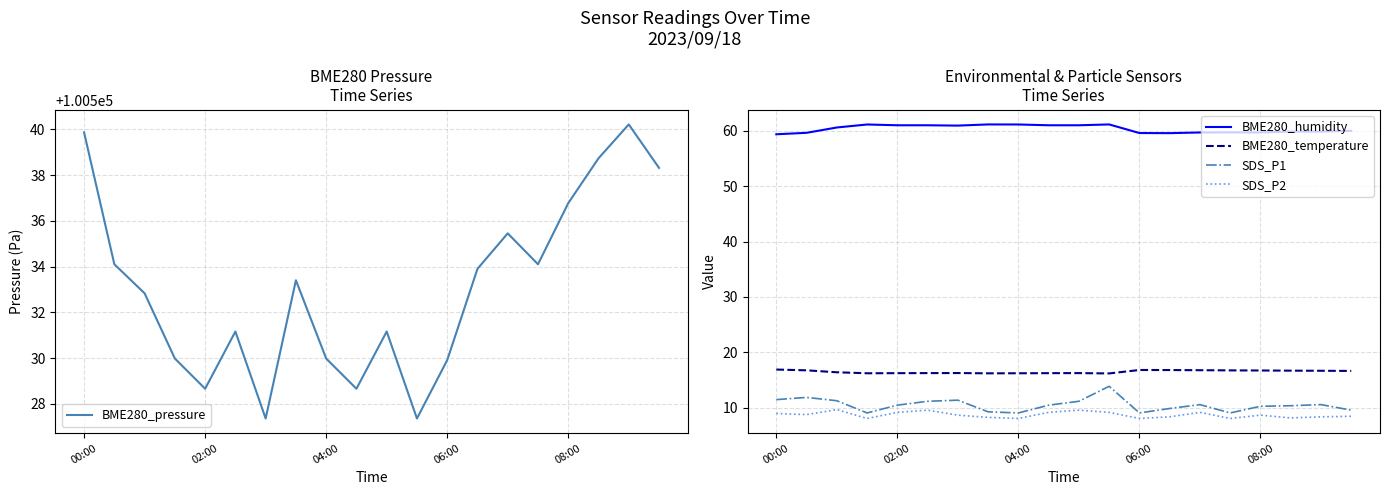

What is the difference between the second highest and second lowest values in the BME280_temperature series?

0.6